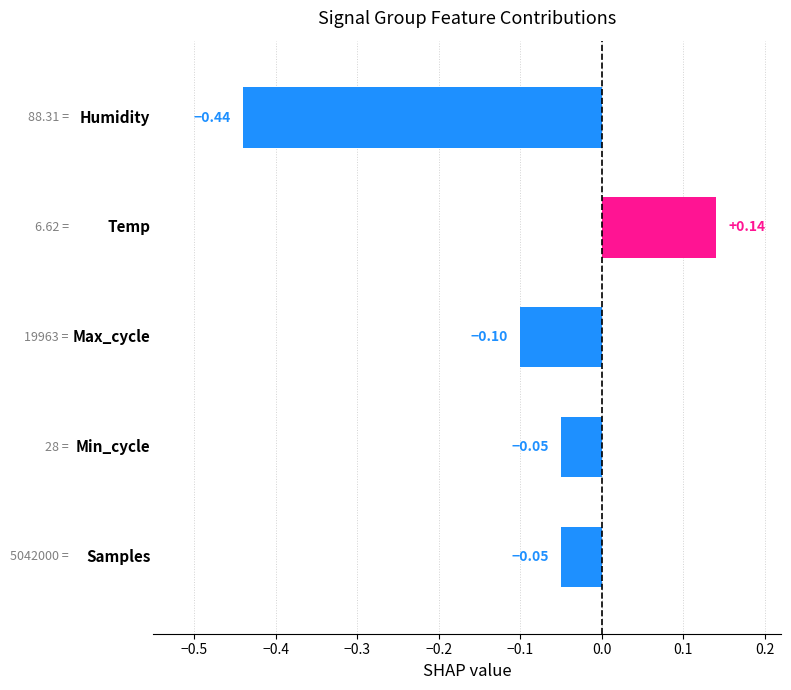

What is the difference between the maximum and minimum values?

0.6